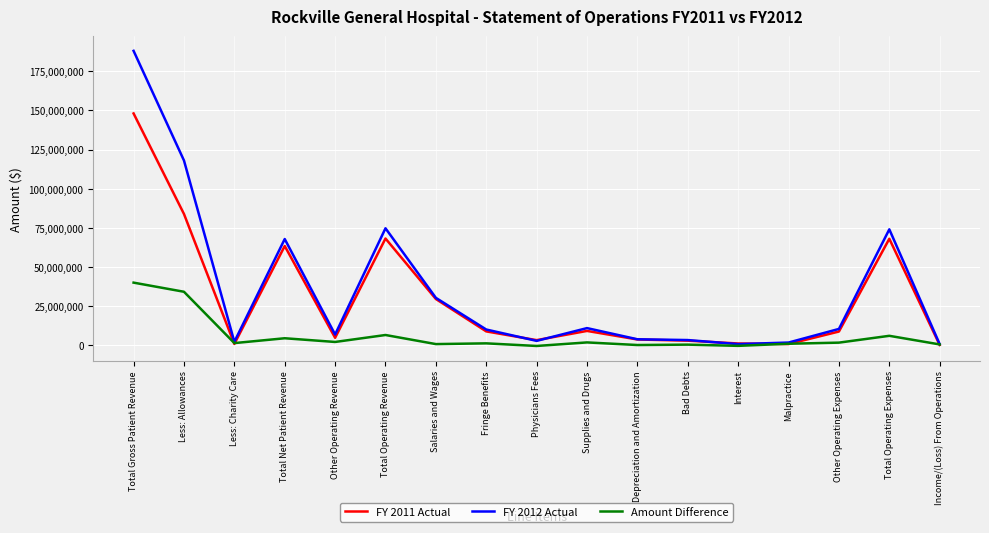

How many intersections are there between FY 2011 Actual and Amount Difference?

5